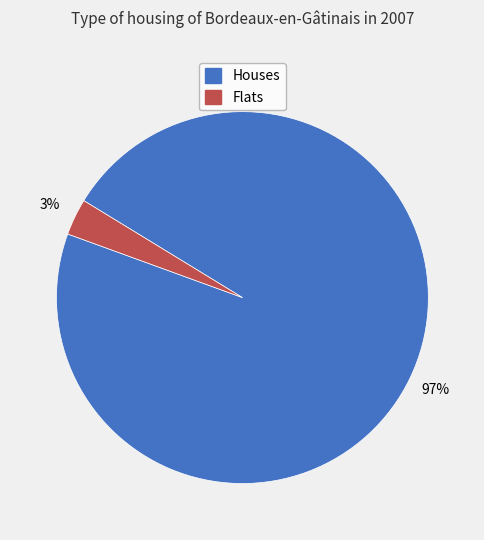

Is there a majority slice in this chart?

Yes